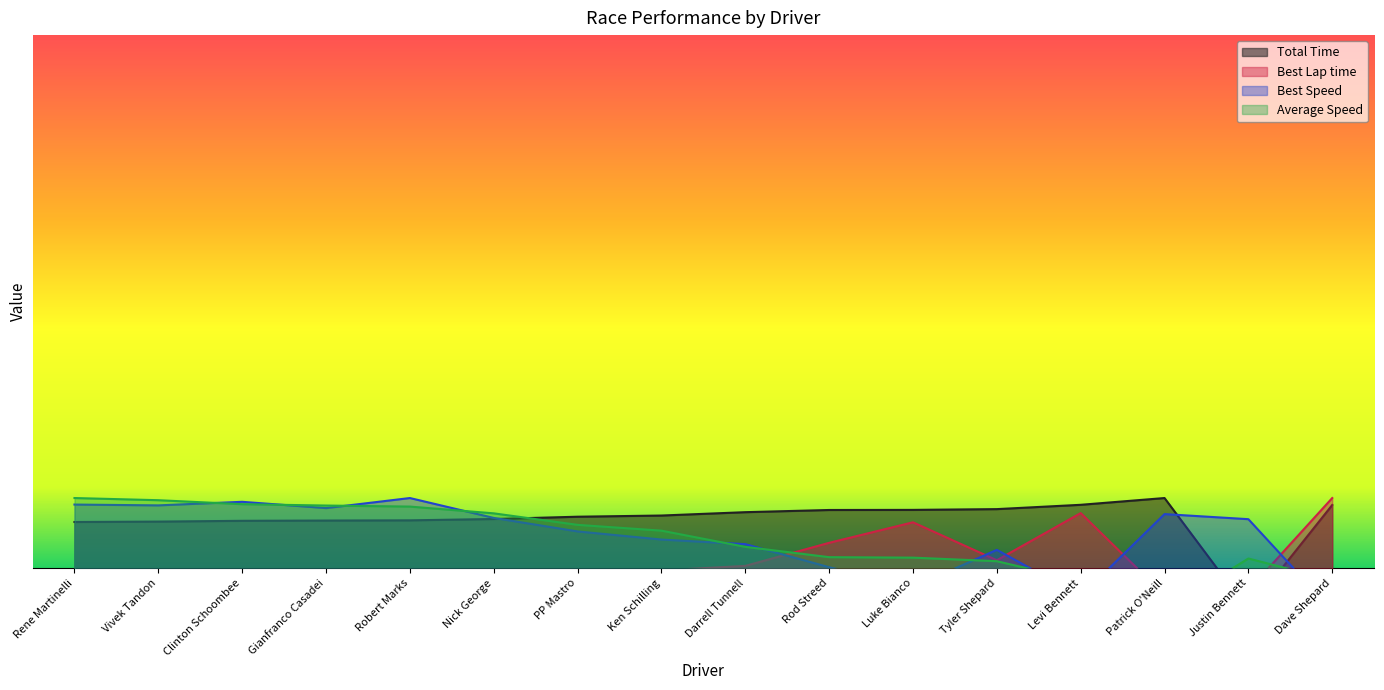

At how many categories does at least one series exceed 20?

16